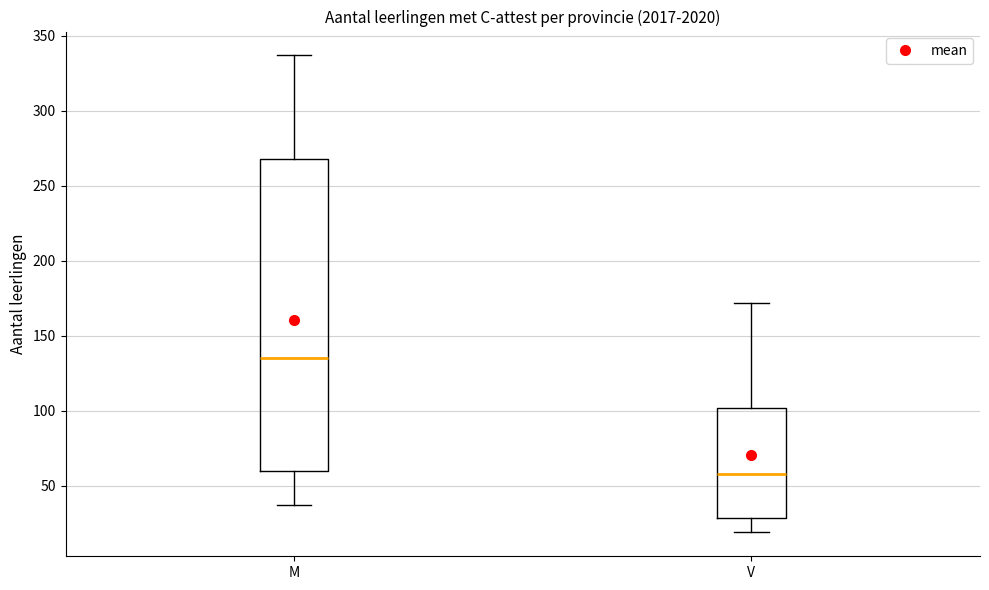

Where does the median line of the box for M sit on the y-axis? The values are not printed on the chart, so give them approximately, as read against the axis.

135